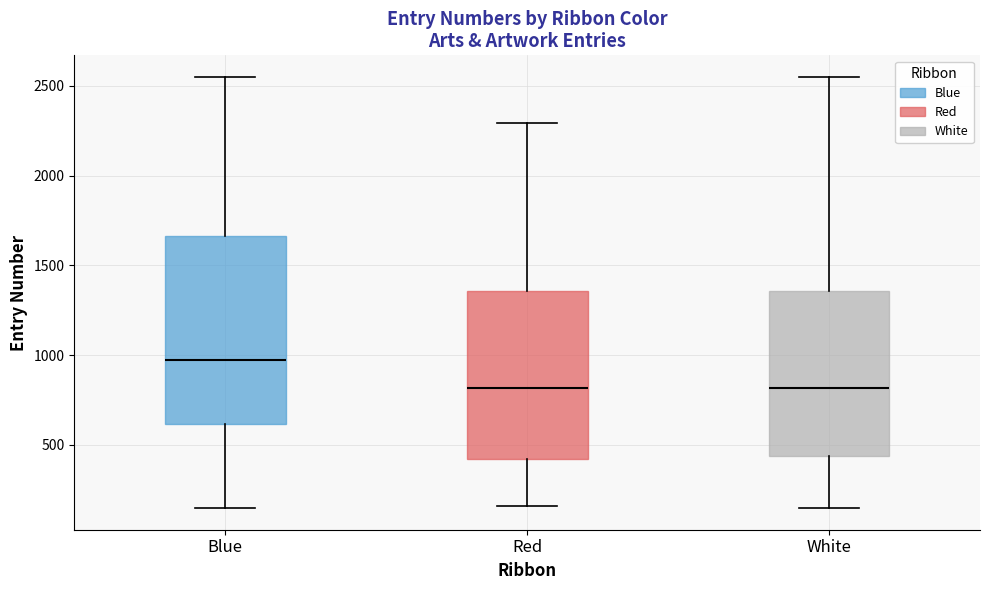

Reading left to right, read every box against the y-axis: the position of its median line, the range the box covers, and the ends of its whiskers. The values are not printed on the chart, so give them approximately, as read against the axis.

Blue: median 950, box 600 to 1650, whiskers 150 to 2550
Red: median 800, box 400 to 1350, whiskers 150 to 2300
White: median 800, box 450 to 1350, whiskers 150 to 2550